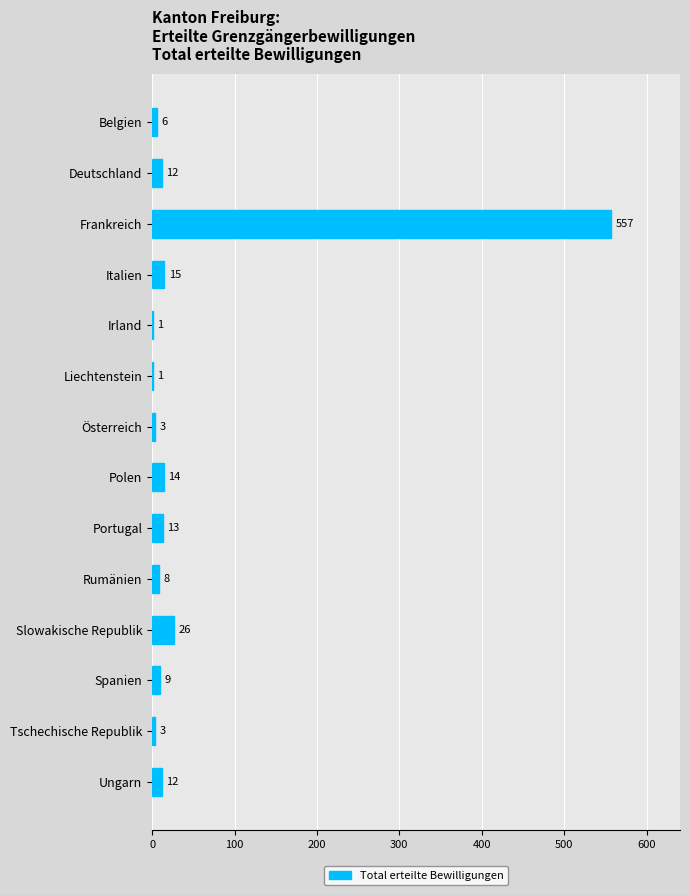

Reading top to bottom, transcribe all the data shown in this chart.

Belgien=6	Deutschland=12	Frankreich=557	Italien=15	Irland=1	Liechtenstein=1	Österreich=3	Polen=14	Portugal=13	Rumänien=8	Slowakische Republik=26	Spanien=9	Tschechische Republik=3	Ungarn=12